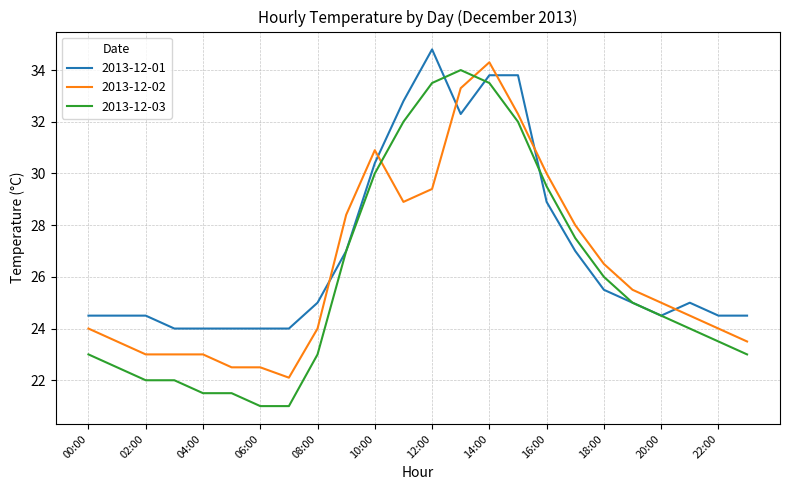

Which series has the largest total across all categories?

2013-12-01